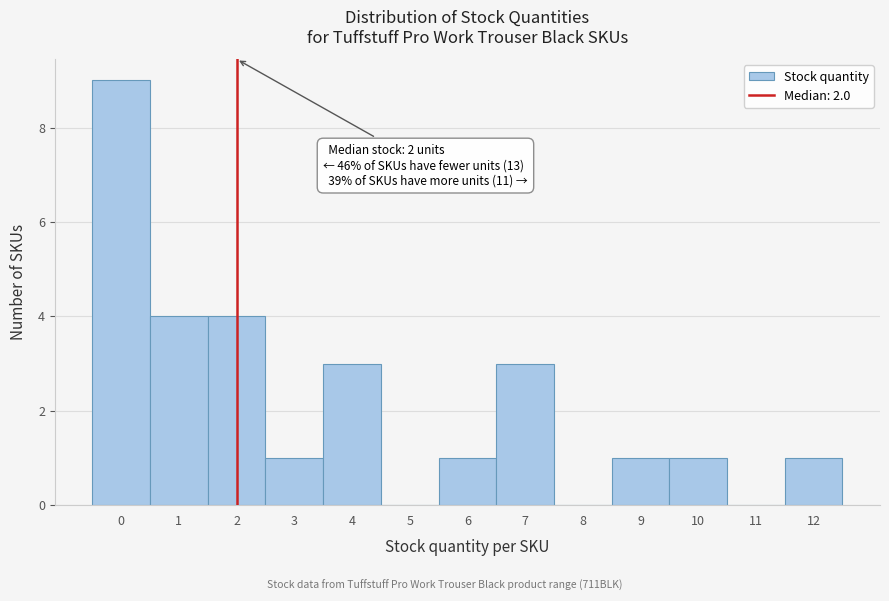

Which range on the x-axis has the tallest bar?

-0.5 to 0.5